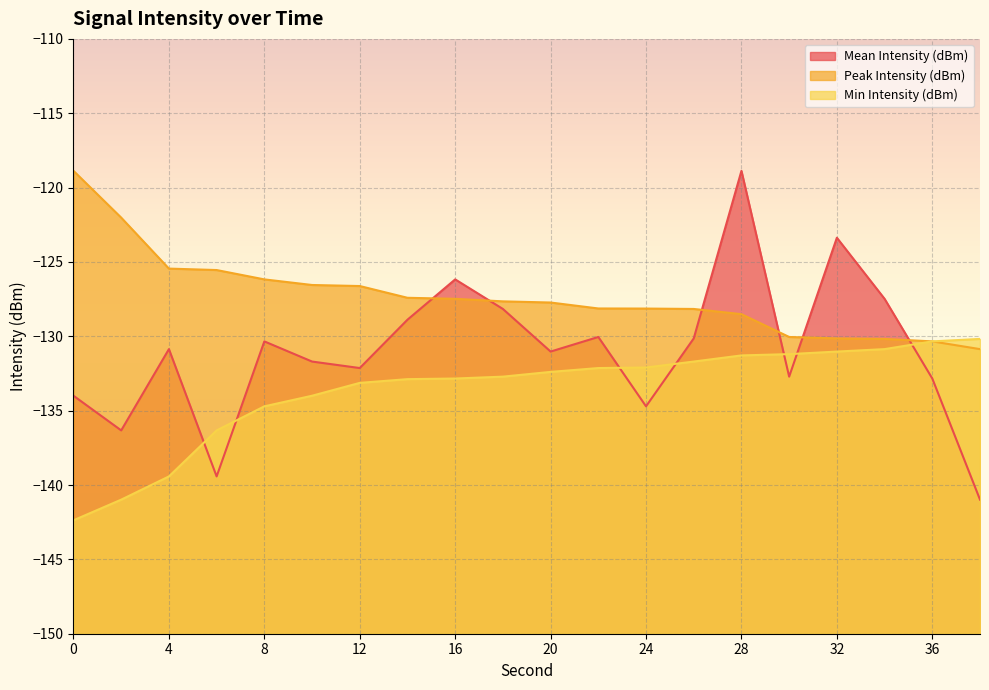

What is the total value across all series at 34?

-388.5